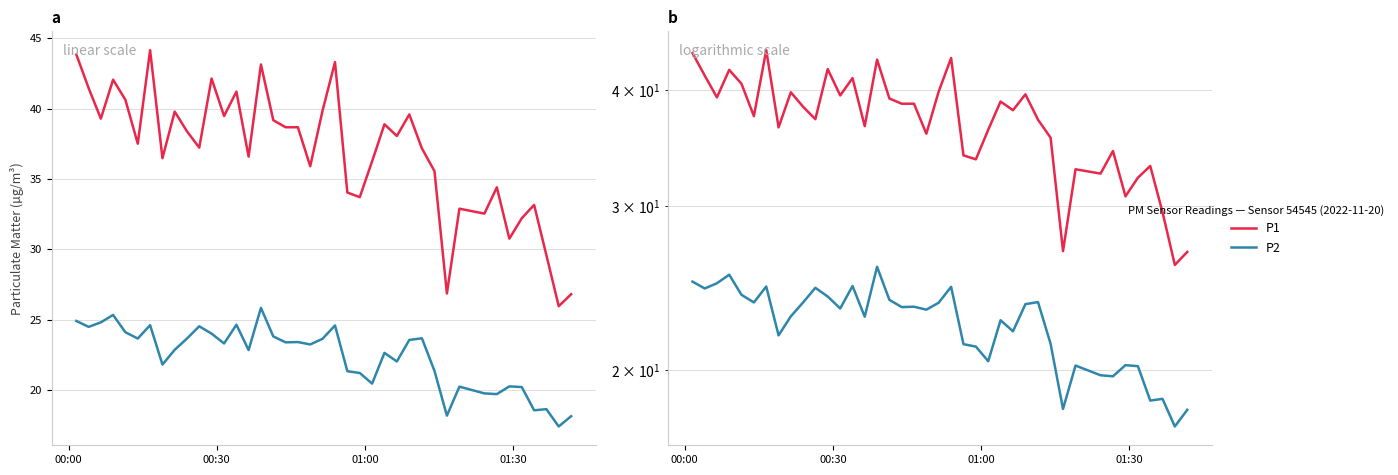

Which series has the largest total across all categories?

P1